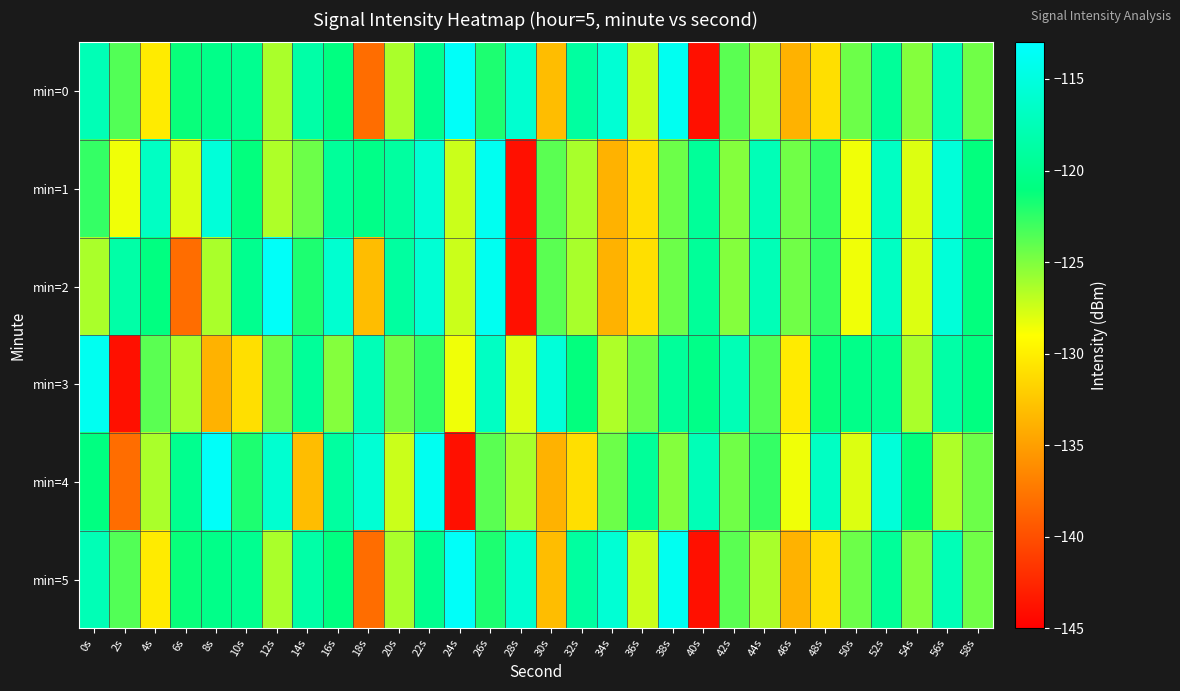

Reading left to right, transcribe all the data shown in this chart.

min=0: 0s=-117.6	2s=-123.6	4s=-130.2	6s=-121.3	8s=-120.4	10s=-120.0	12s=-126.4	14s=-118.6	16s=-120.9	18s=-138.1	20s=-126.3	22s=-120.0	24s=-113.4	26s=-121.9	28s=-116.0	30s=-133.1	32s=-119.0	34s=-115.7	36s=-127.3	38s=-113.9	40s=-143.9	42s=-123.9	44s=-126.3	46s=-133.8	48s=-131.0	50s=-124.4	52s=-119.4	54s=-125.2	56s=-117.5	58s=-124.5
min=1: 0s=-122.6	2s=-128.5	4s=-116.8	6s=-127.9	8s=-115.4	10s=-121.1	12s=-126.5	14s=-124.4	16s=-119.3	18s=-120.5	20s=-119.0	22s=-115.7	24s=-127.3	26s=-113.9	28s=-143.9	30s=-123.9	32s=-126.3	34s=-133.8	36s=-131.0	38s=-124.4	40s=-119.4	42s=-125.2	44s=-117.5	46s=-124.5	48s=-122.6	50s=-128.5	52s=-116.8	54s=-127.9	56s=-115.4	58s=-121.1
min=2: 0s=-126.4	2s=-118.6	4s=-120.9	6s=-138.1	8s=-126.3	10s=-120.0	12s=-113.4	14s=-121.9	16s=-116.0	18s=-133.1	20s=-119.0	22s=-115.7	24s=-127.3	26s=-113.9	28s=-143.9	30s=-123.9	32s=-126.3	34s=-133.8	36s=-131.0	38s=-124.4	40s=-119.4	42s=-125.2	44s=-117.5	46s=-124.5	48s=-122.6	50s=-128.5	52s=-116.8	54s=-127.9	56s=-115.4	58s=-121.1
min=3: 0s=-113.9	2s=-143.9	4s=-123.9	6s=-126.3	8s=-133.8	10s=-131.0	12s=-124.4	14s=-119.4	16s=-125.2	18s=-117.5	20s=-124.5	22s=-122.6	24s=-128.5	26s=-116.8	28s=-127.9	30s=-115.4	32s=-121.1	34s=-126.5	36s=-124.4	38s=-119.3	40s=-120.5	42s=-117.6	44s=-123.6	46s=-130.2	48s=-121.3	50s=-120.4	52s=-120.0	54s=-126.4	56s=-118.6	58s=-120.9
min=4: 0s=-120.9	2s=-138.1	4s=-126.3	6s=-120.0	8s=-113.4	10s=-121.9	12s=-116.0	14s=-133.1	16s=-119.0	18s=-115.7	20s=-127.3	22s=-113.9	24s=-143.9	26s=-123.9	28s=-126.3	30s=-133.8	32s=-131.0	34s=-124.4	36s=-119.4	38s=-125.2	40s=-117.5	42s=-124.5	44s=-122.6	46s=-128.5	48s=-116.8	50s=-127.9	52s=-115.4	54s=-121.1	56s=-126.5	58s=-124.4
min=5: 0s=-117.6	2s=-123.6	4s=-130.2	6s=-121.3	8s=-120.4	10s=-120.0	12s=-126.4	14s=-118.6	16s=-120.9	18s=-138.1	20s=-126.3	22s=-120.0	24s=-113.4	26s=-121.9	28s=-116.0	30s=-133.1	32s=-119.0	34s=-115.7	36s=-127.3	38s=-113.9	40s=-143.9	42s=-123.9	44s=-126.3	46s=-133.8	48s=-131.0	50s=-124.4	52s=-119.4	54s=-125.2	56s=-117.5	58s=-124.5